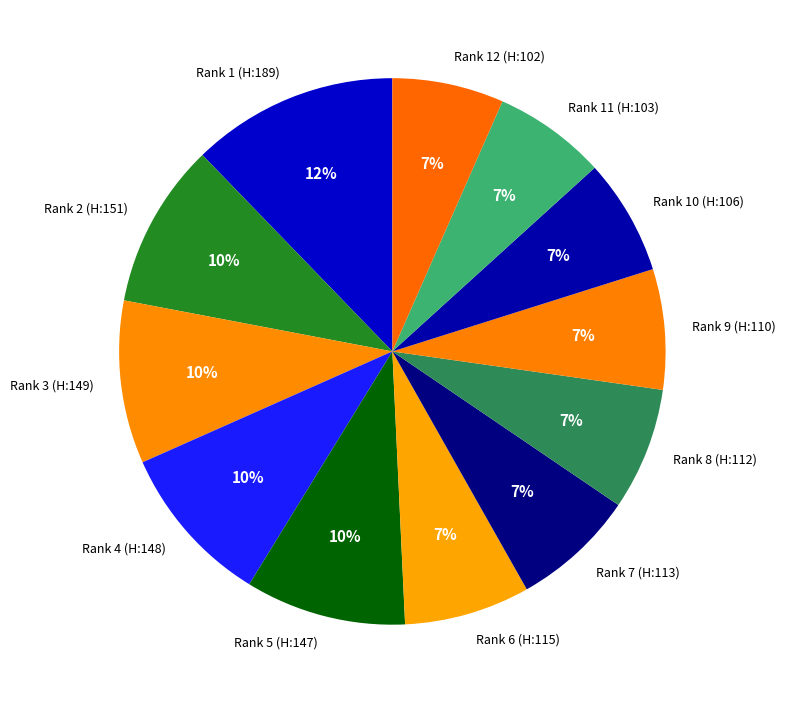

Does Rank 10 (H:106) represent more than half of the total?

No